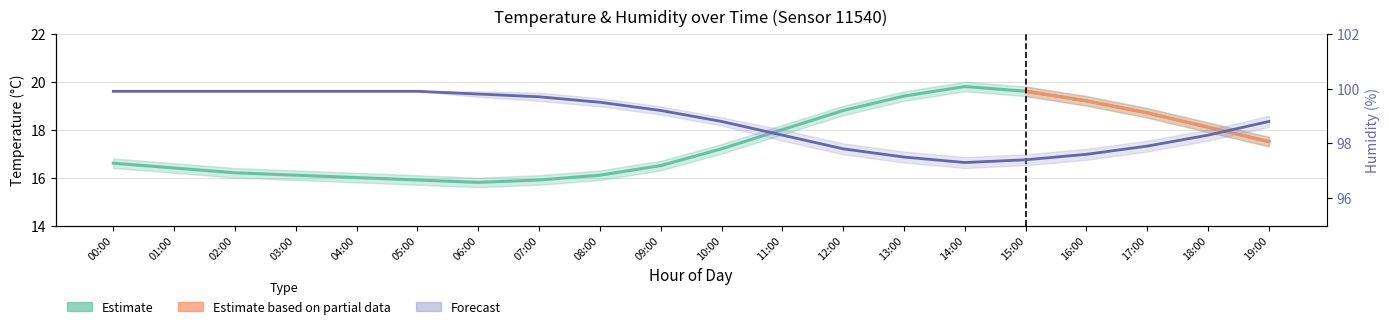

What is the average value of the Humidity (estimate) series?

98.9